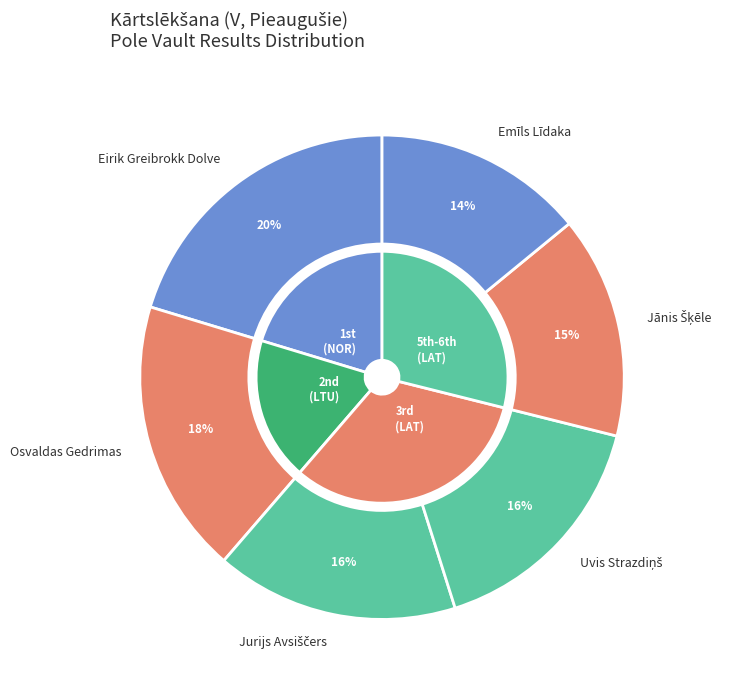

Does Osvaldas Gedrimas account for over 50% of the chart?

No